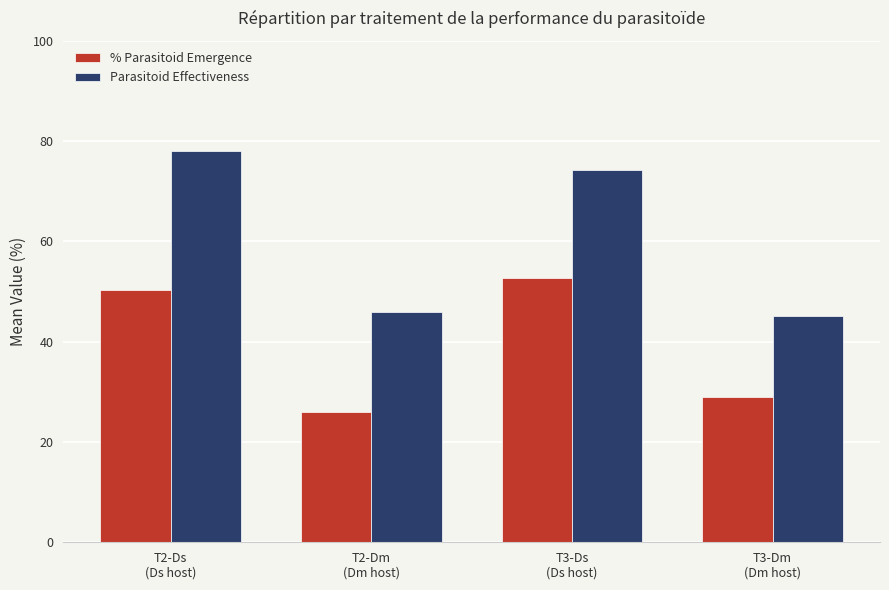

Reading left to right, extract all data points from this chart.

% Parasitoid Emergence: T2-Ds
(Ds host)=50.3	T2-Dm
(Dm host)=26.0	T3-Ds
(Ds host)=52.8	T3-Dm
(Dm host)=29.0
Parasitoid Effectiveness: T2-Ds
(Ds host)=77.9	T2-Dm
(Dm host)=45.8	T3-Ds
(Ds host)=74.3	T3-Dm
(Dm host)=45.1